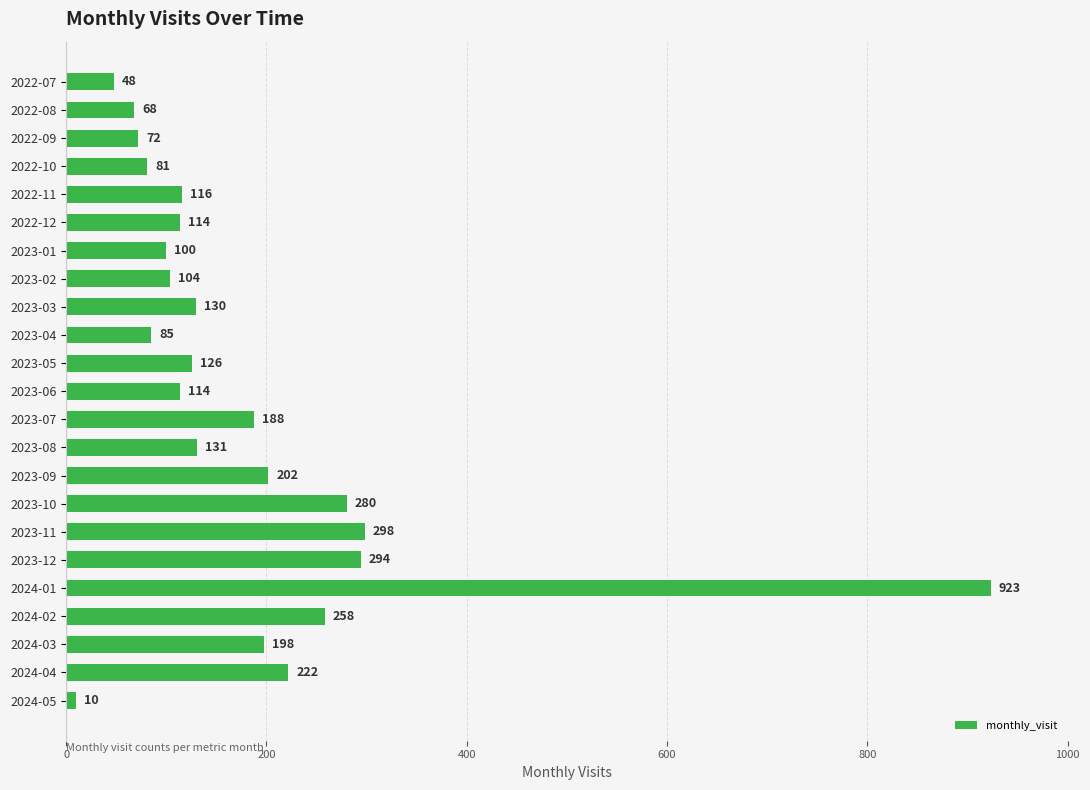

At which label is the value closest to 466?

2023-11